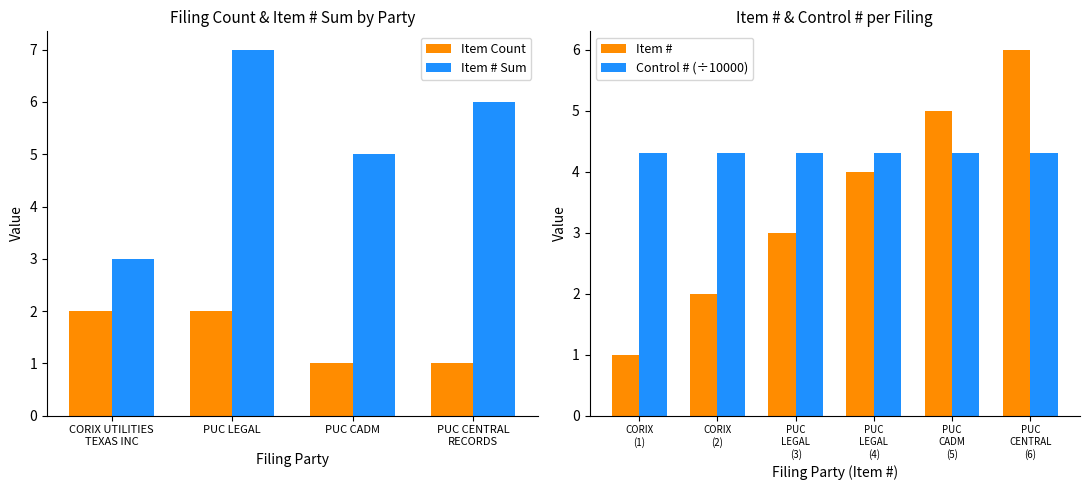

What is the difference between the values at PUC CADM (5) and PUC LEGAL (4)?

1